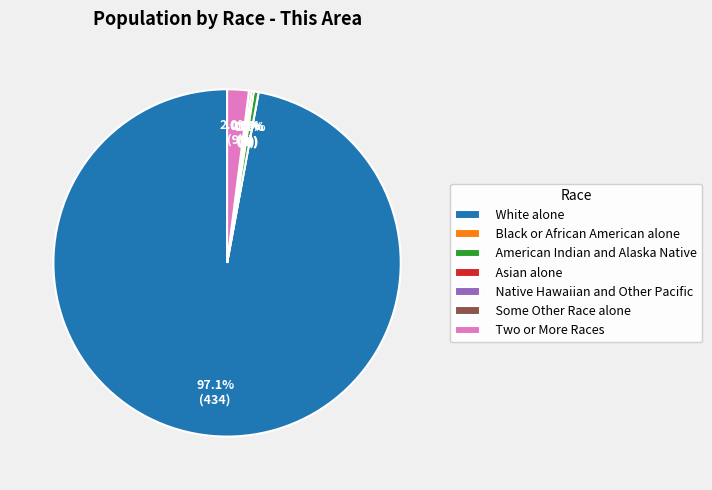

Do American Indian and Alaska Native and Some Other Race alone together represent more than half of the pie?

No